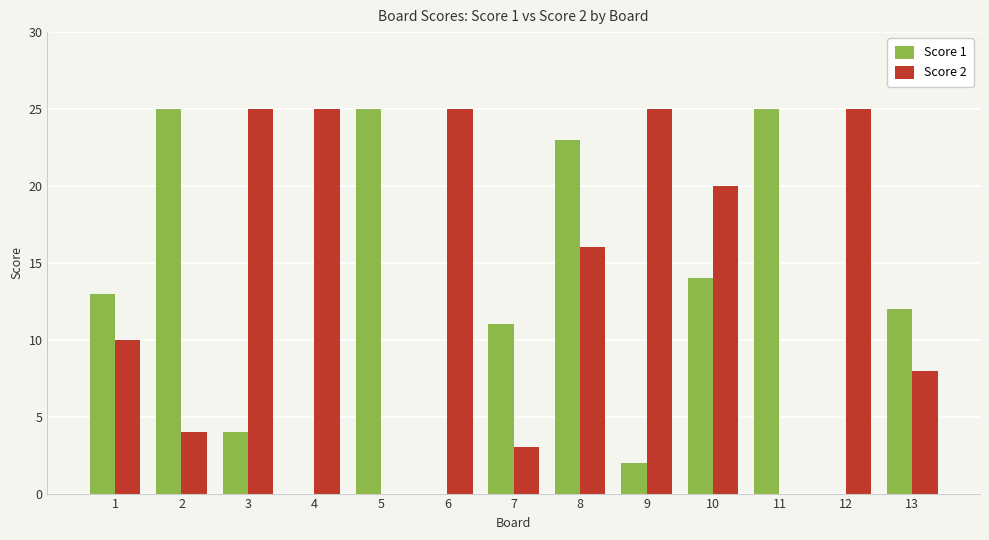

How many series are shown in this chart?

2